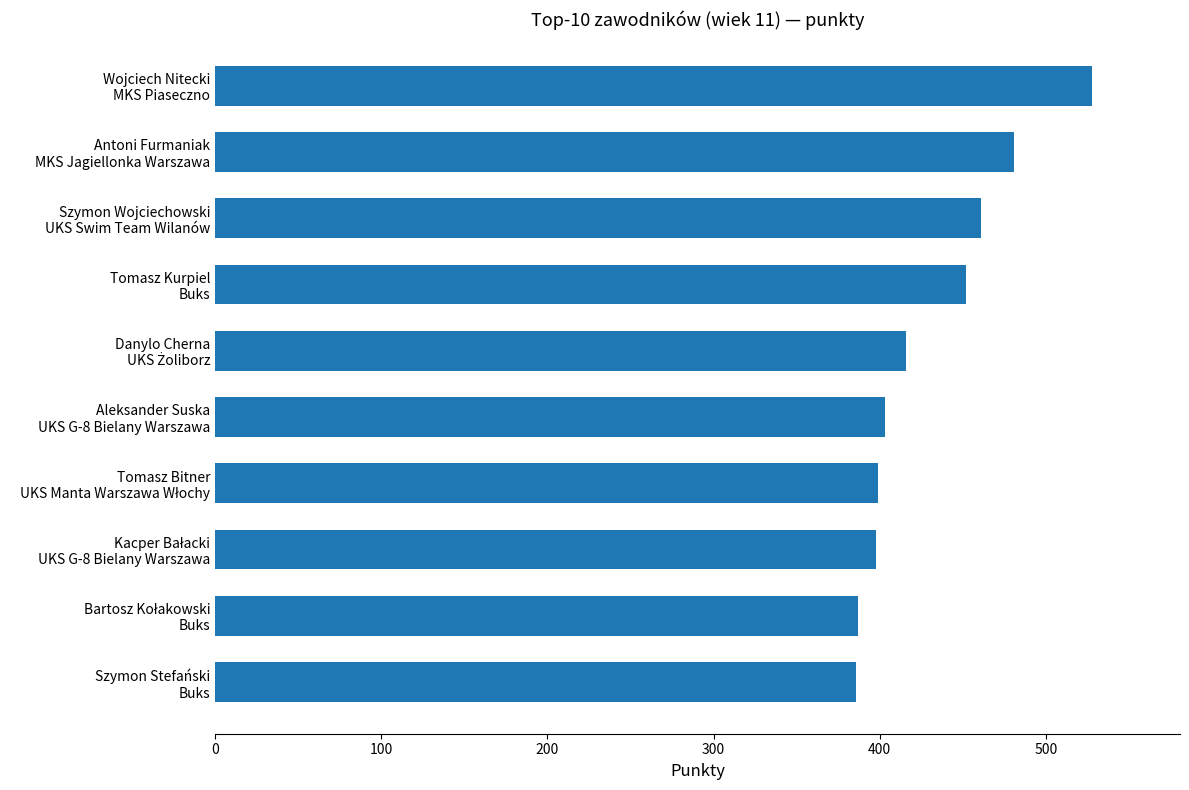

What is the difference between the second highest and minimum values?

95